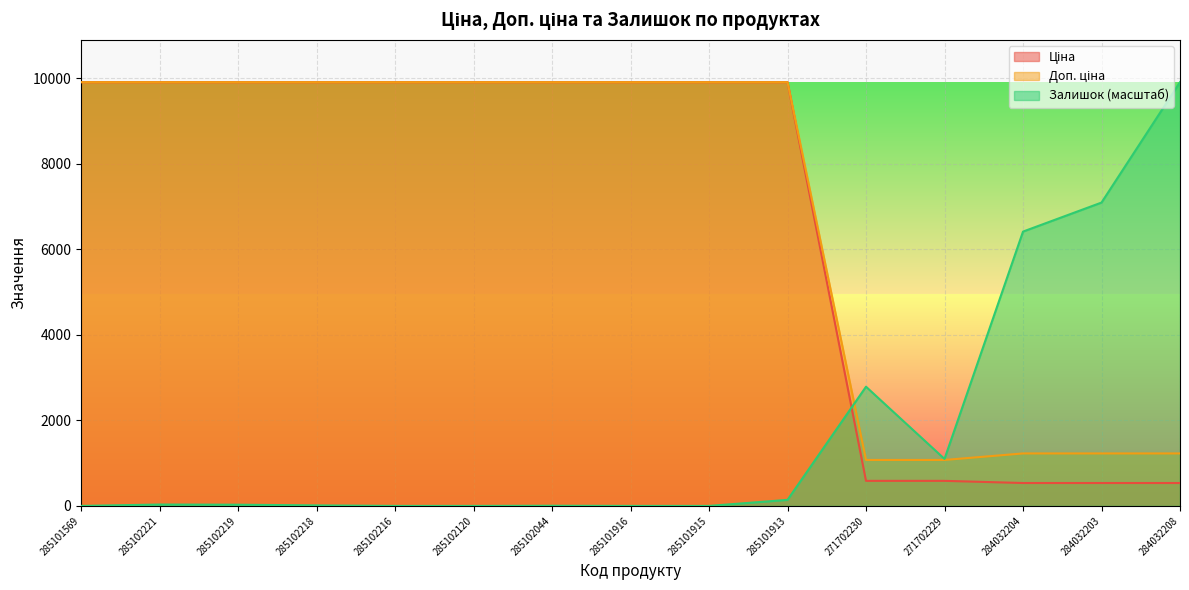

Rank the series at 285102219 from lowest to highest value.

Залишок, Ціна, Доп. ціна